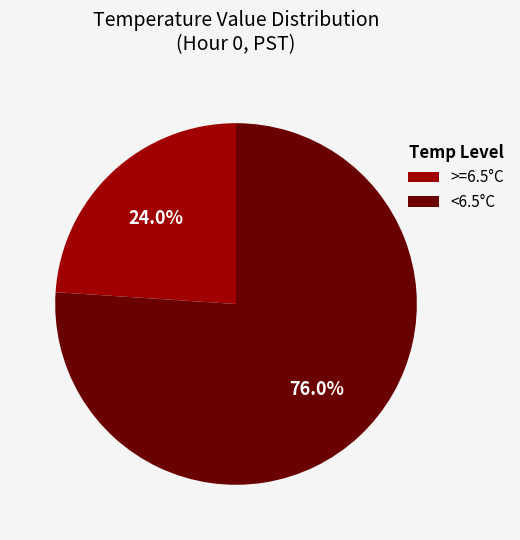

Is the sum of >=6.5°C and <6.5°C greater than half?

Yes